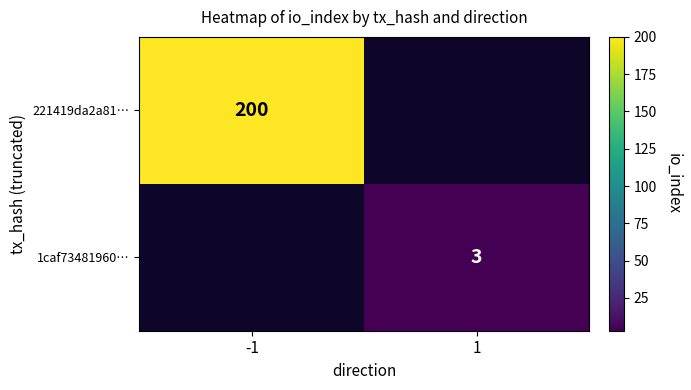

Which series has the largest range (max minus min)?

221419da2a81…